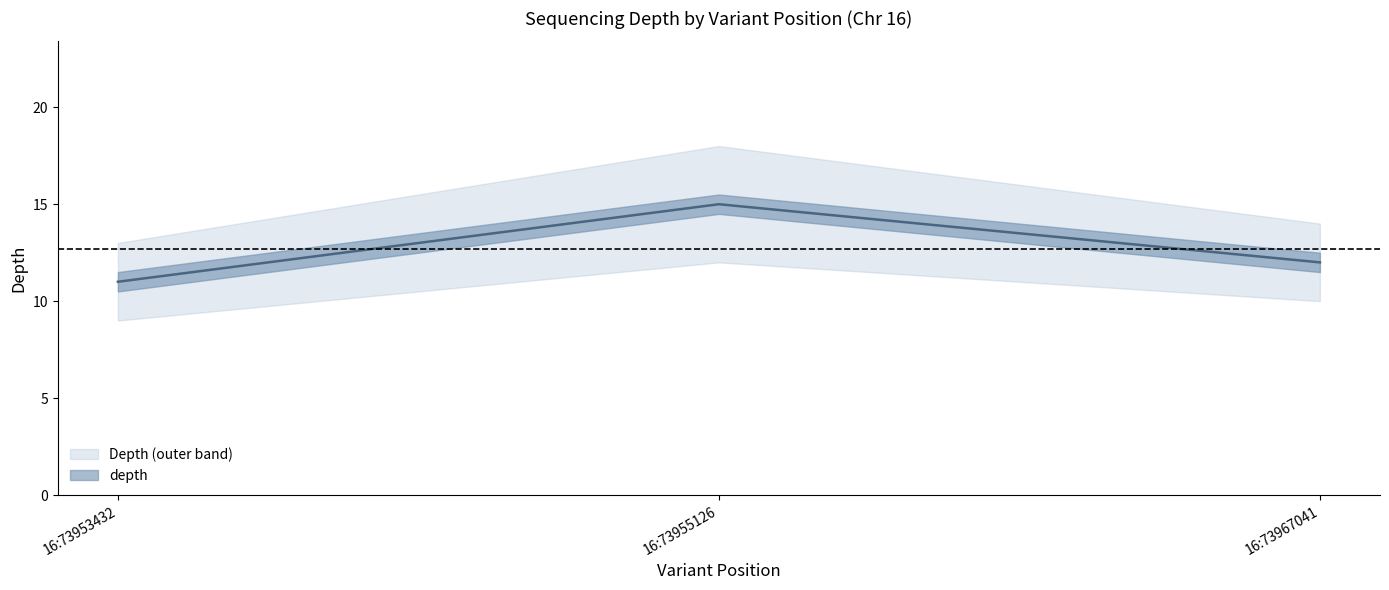

How many data points are above 12?

1